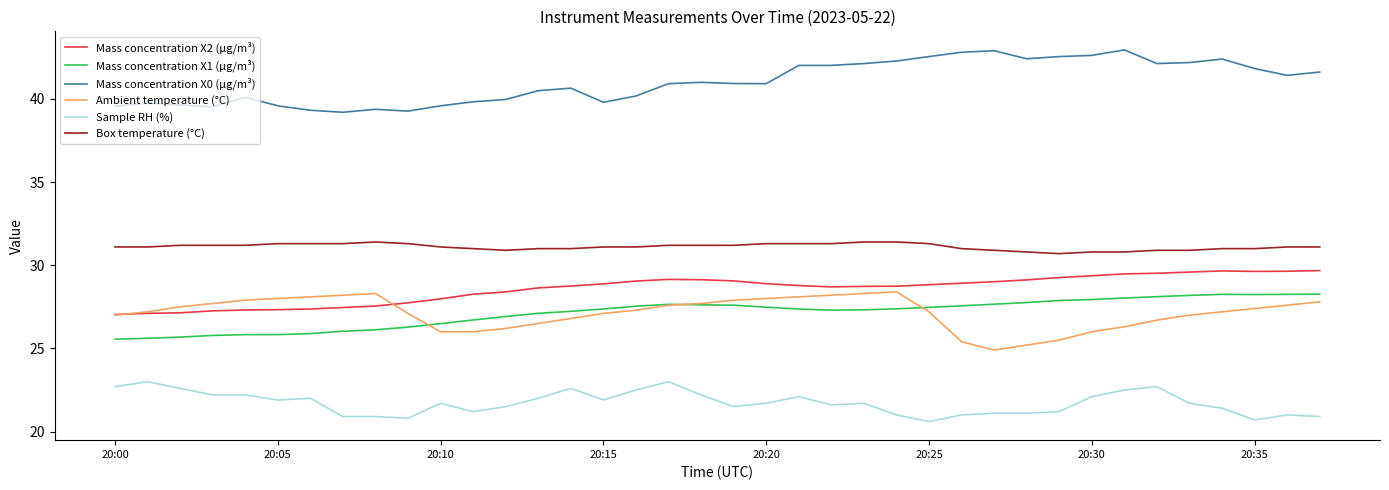

What is the highest value of the Ambient temperature (°C) series?

28.4